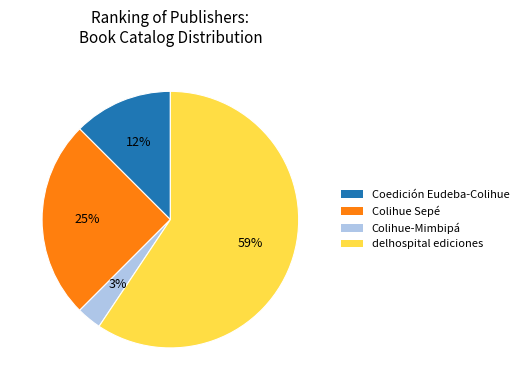

To the nearest percent, what is the average slice percentage?

25%